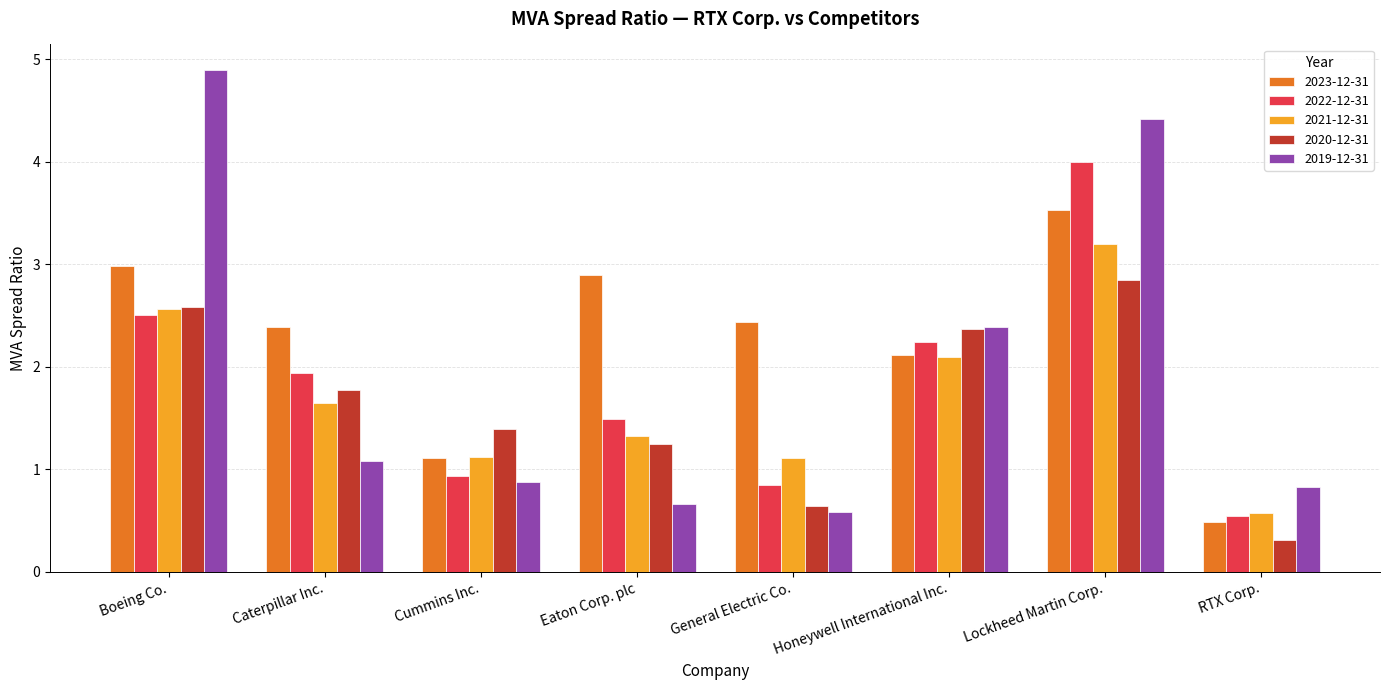

The 2020-12-31 series shows 1.2 at Lockheed Martin Corp.. True or false?

False